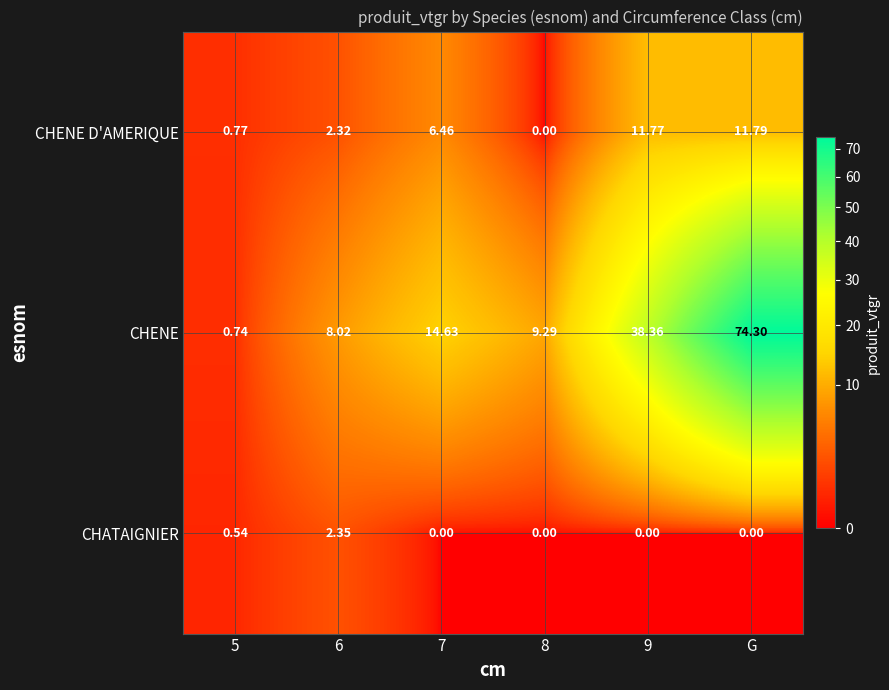

At which label does CHENE D'AMERIQUE reach its peak?

G